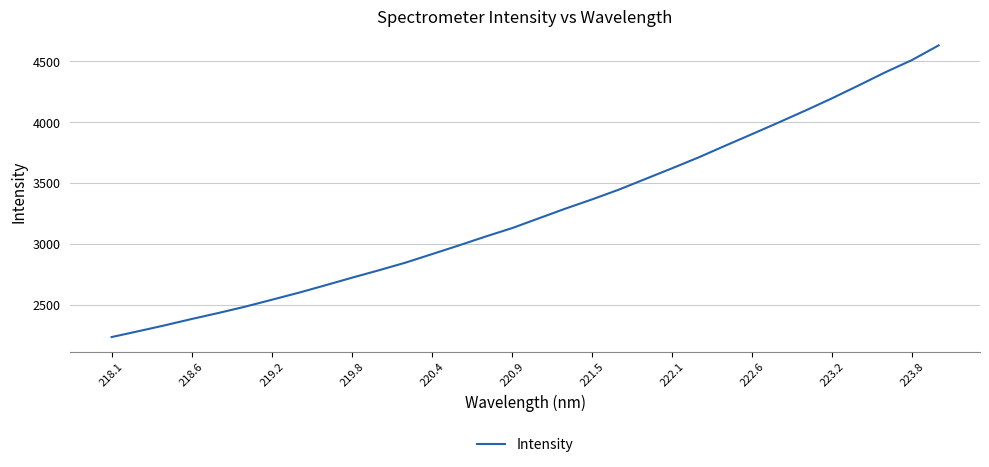

Does the chart have visible grid lines?

Yes